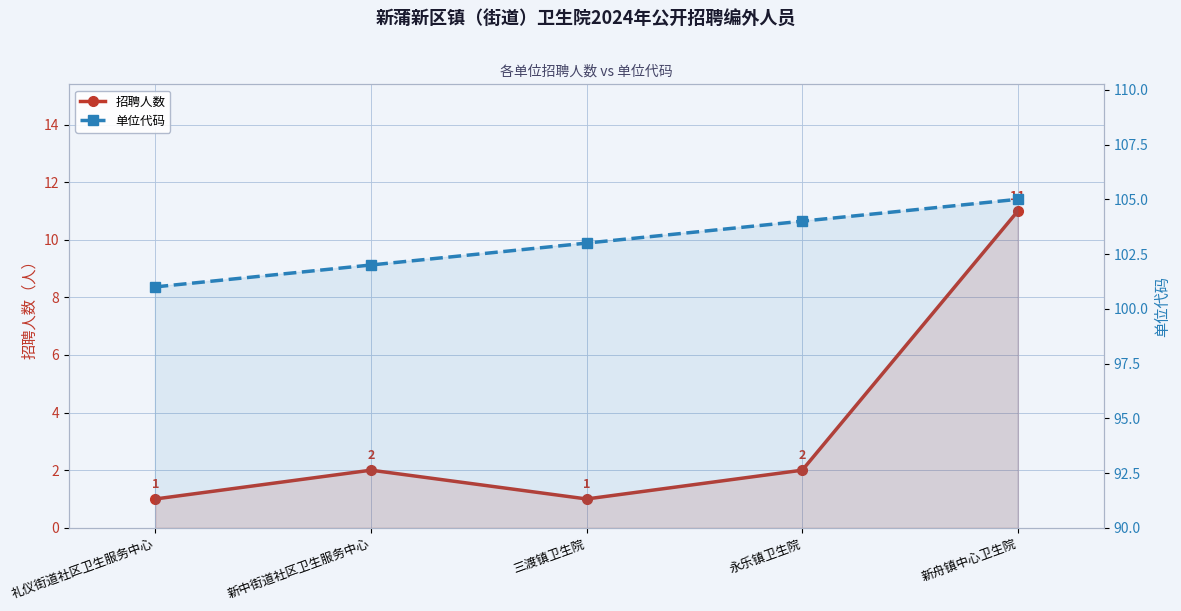

Where is 单位代码 nearest to the value 103?

三渡镇卫生院